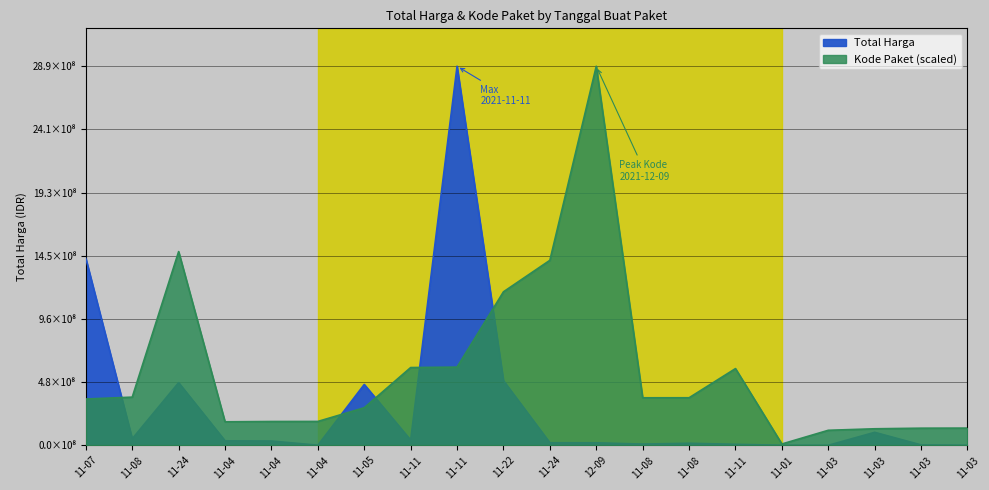

What are all the series names shown in the legend?

Total Harga, Kode Paket